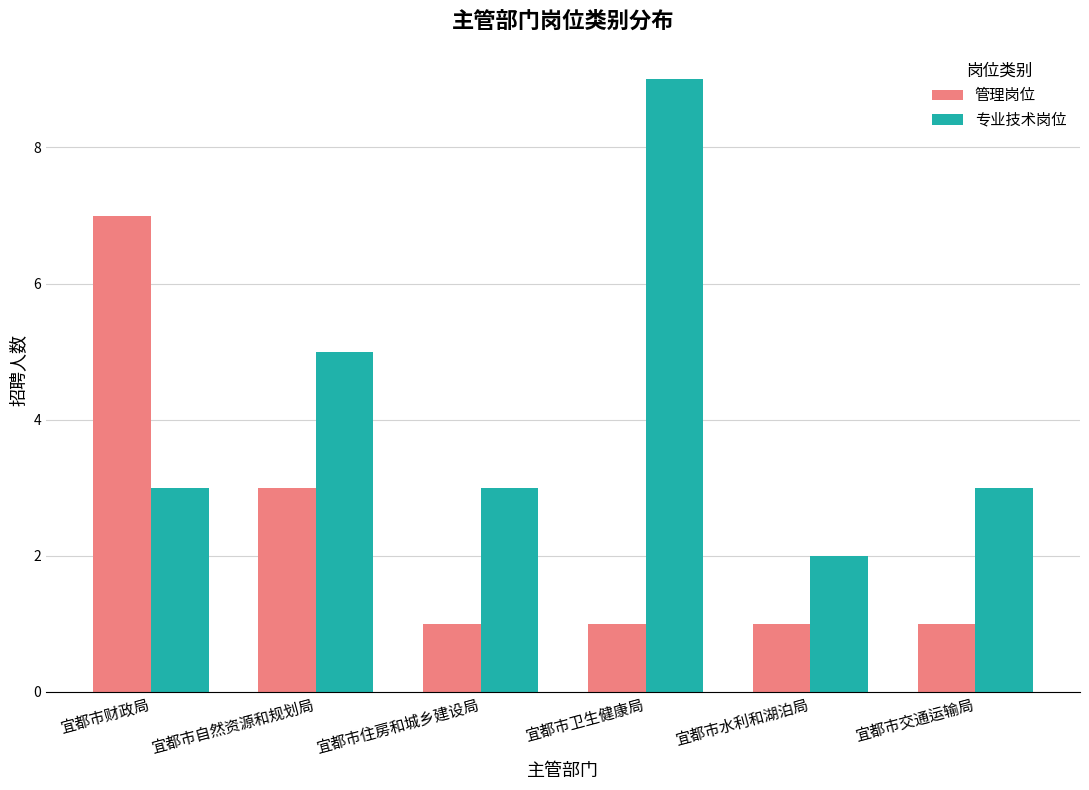

Where is 管理岗位 nearest to the value 4?

宜都市自然资源和规划局